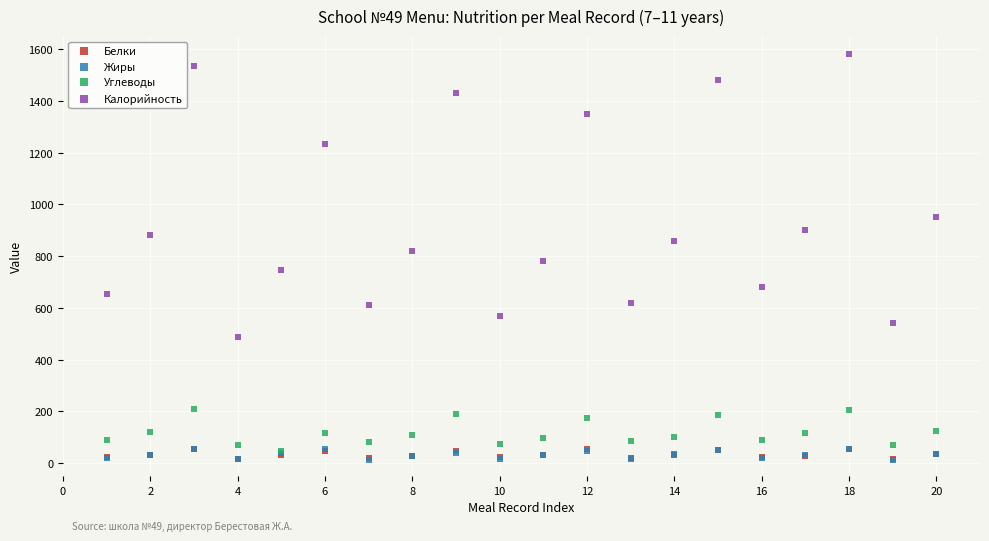

Which series has the largest Y range (max minus min)?

Калорийность